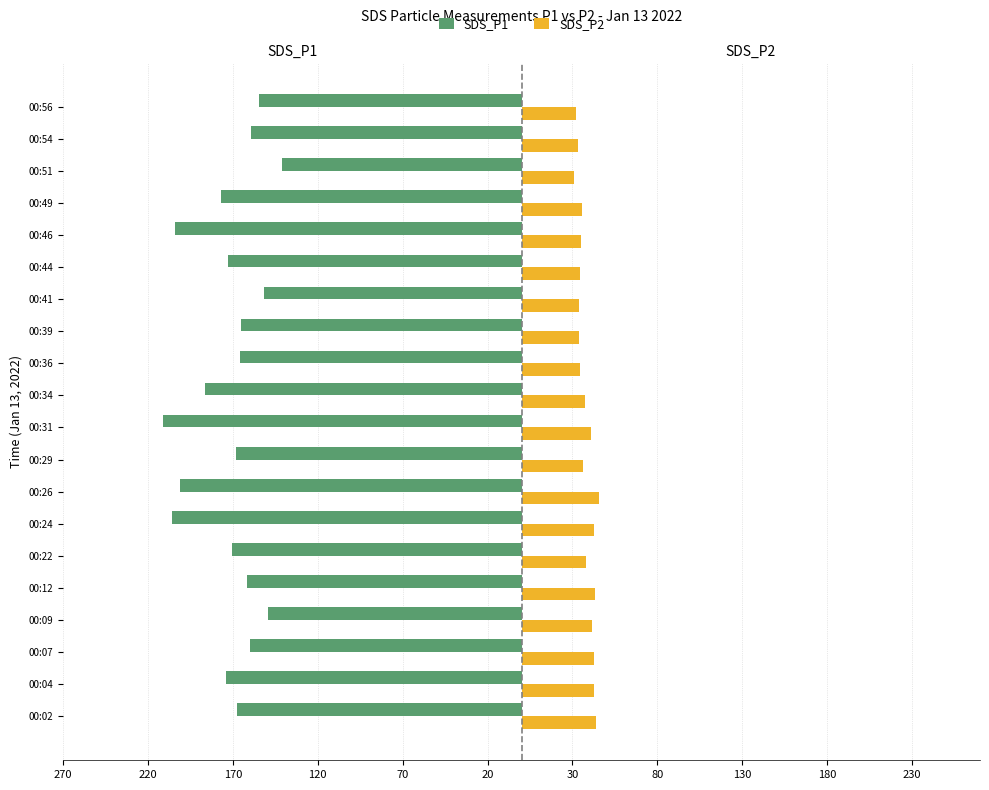

What are all the series names shown in the legend?

SDS_P1, SDS_P2